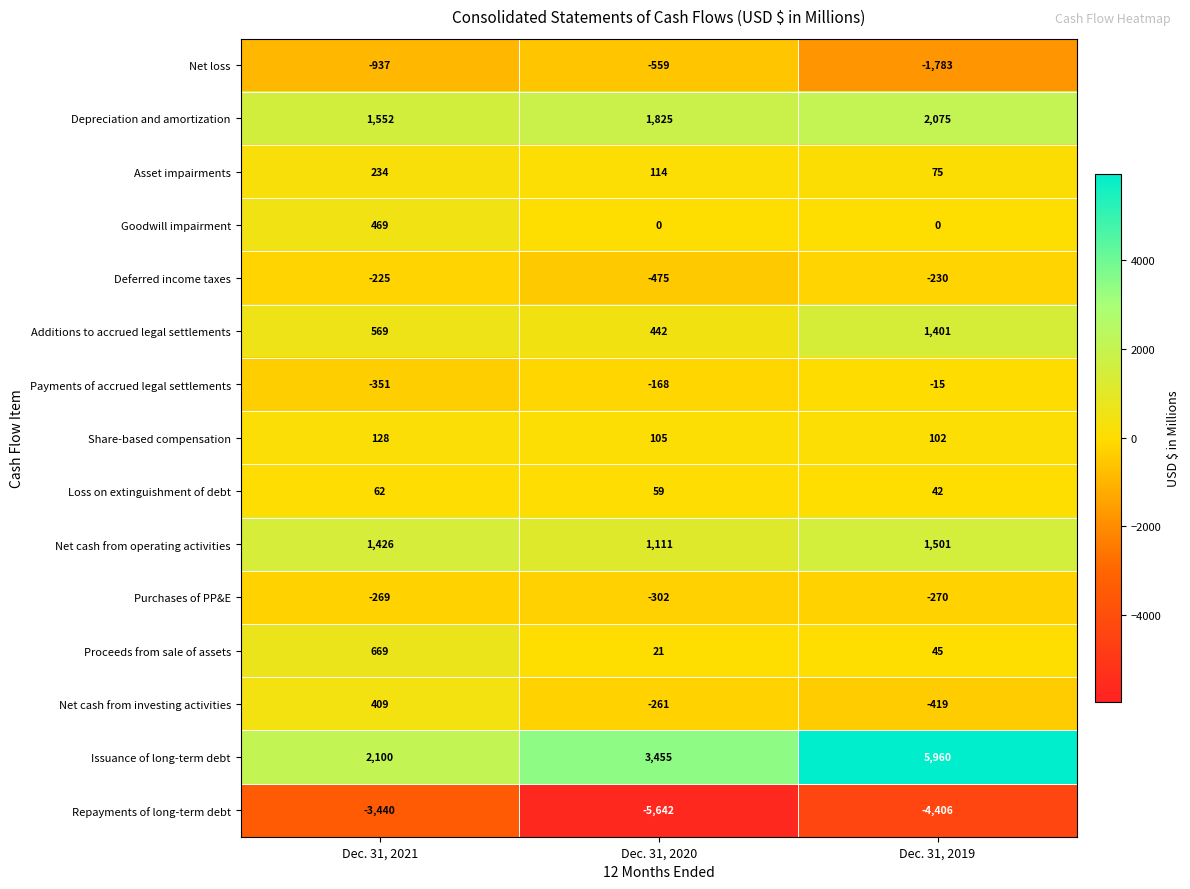

At which category is the sum across all series the highest?

Dec. 31, 2019